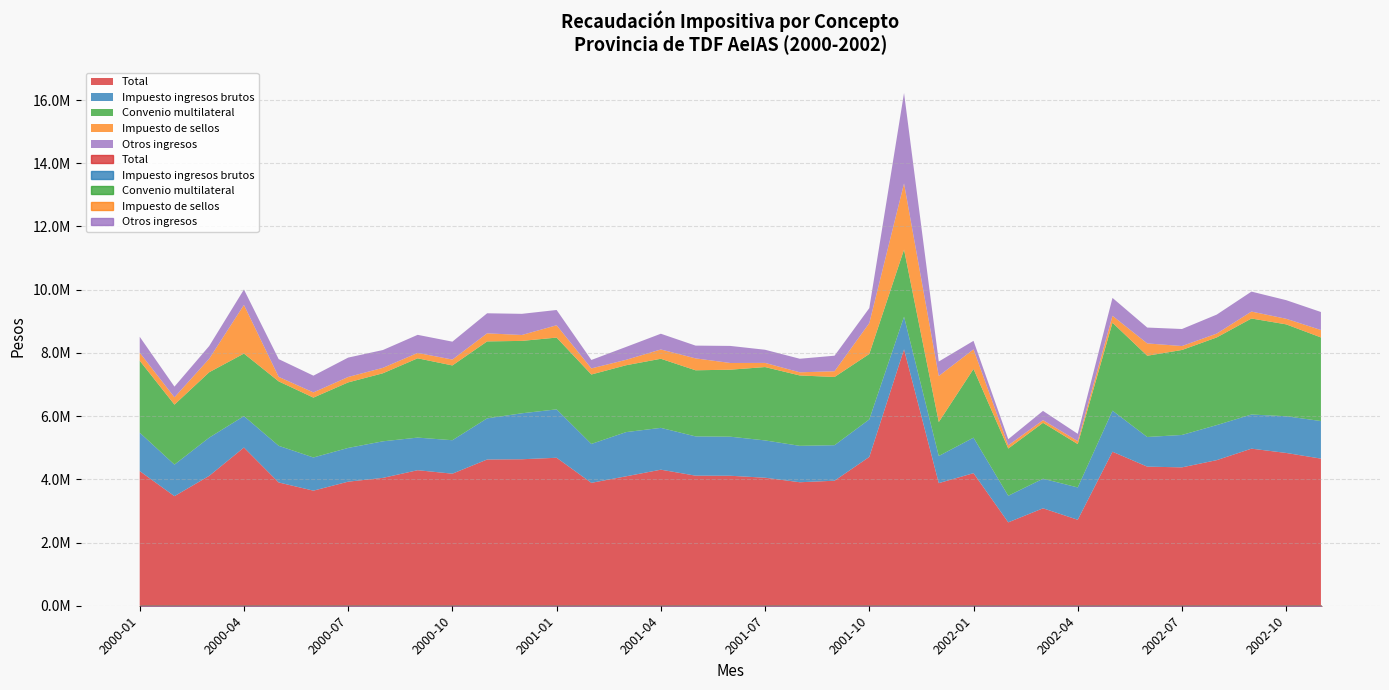

How many lines are shown in the chart?

5